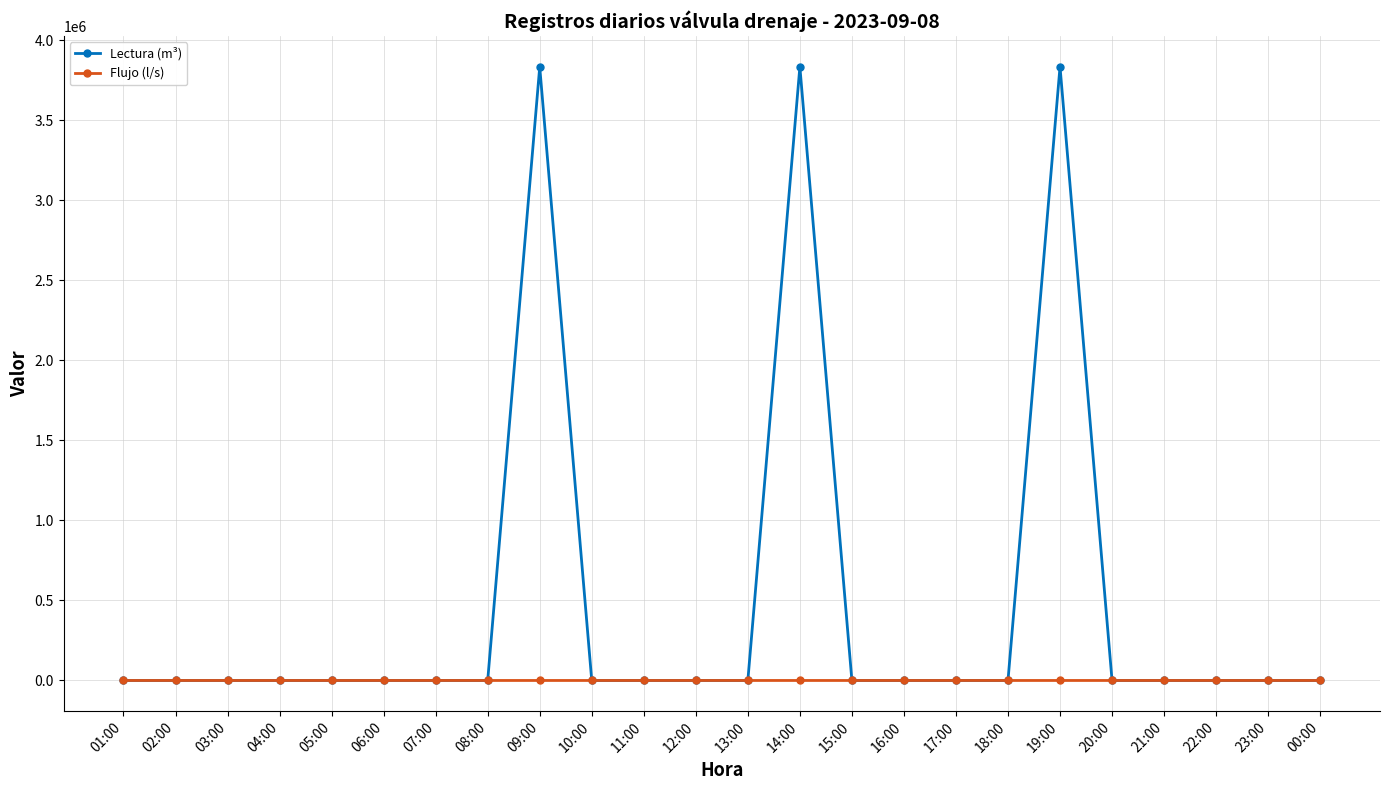

Which series has the largest range (max minus min)?

Lectura (m³)